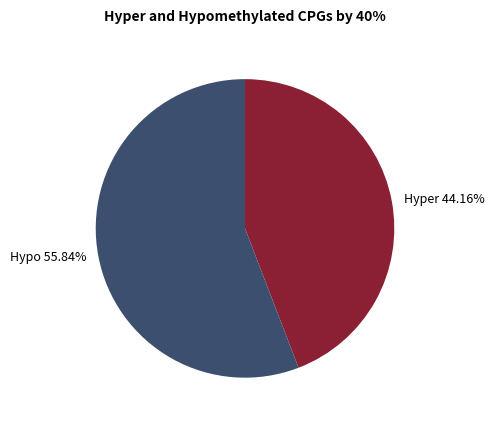

Count the number of slices in the pie.

2